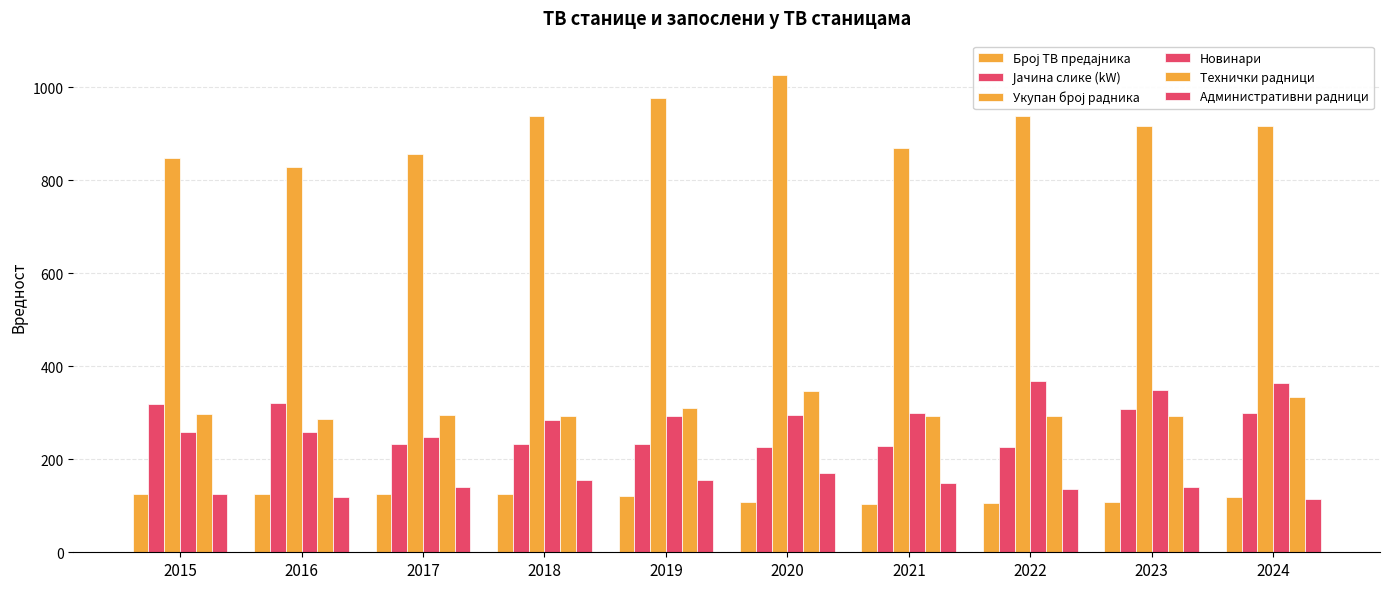

Is it true that Административни радници equals 202.1 at 2019?

False